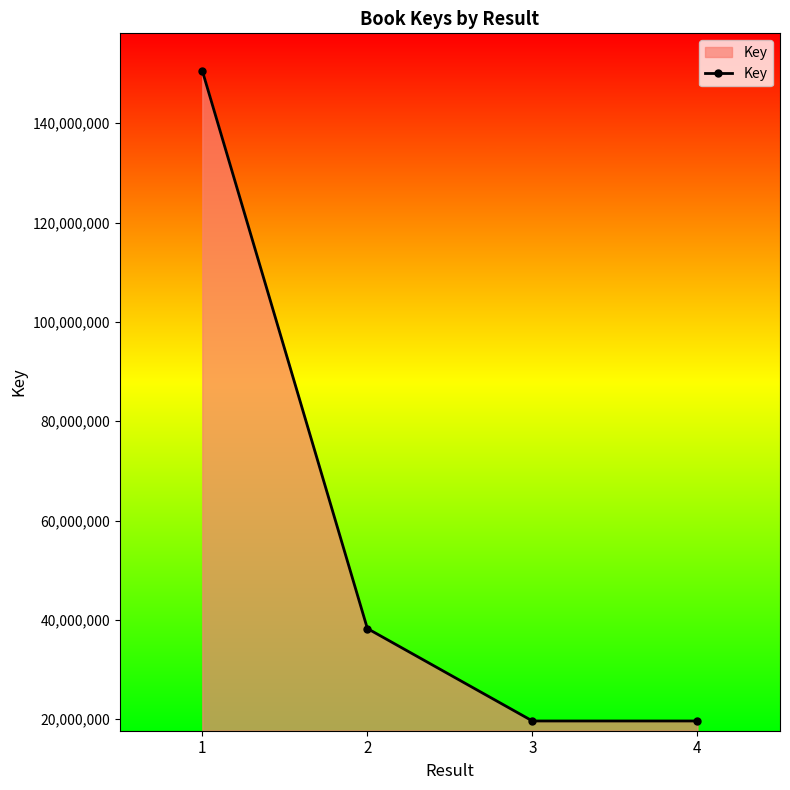

What is the value of the 4th point from the left?

19626588